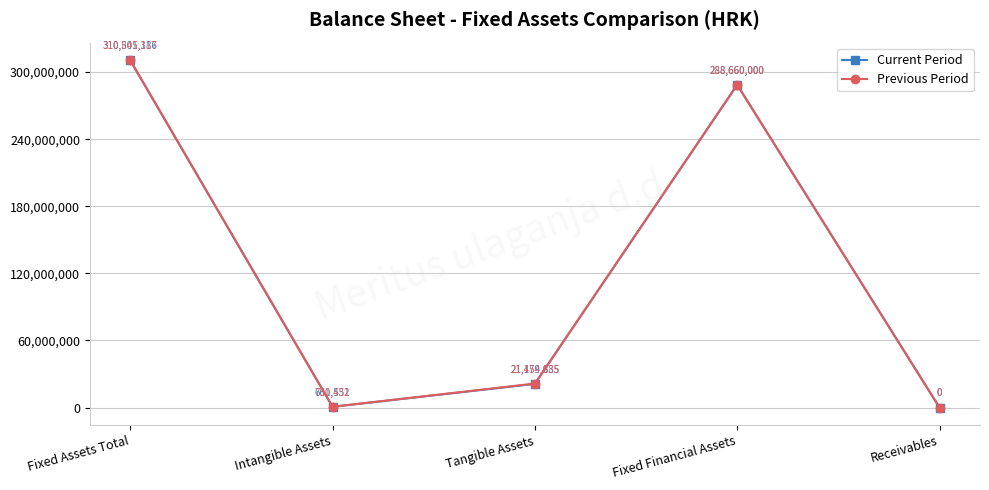

How many data points in Previous Period are less than 21454885?

2